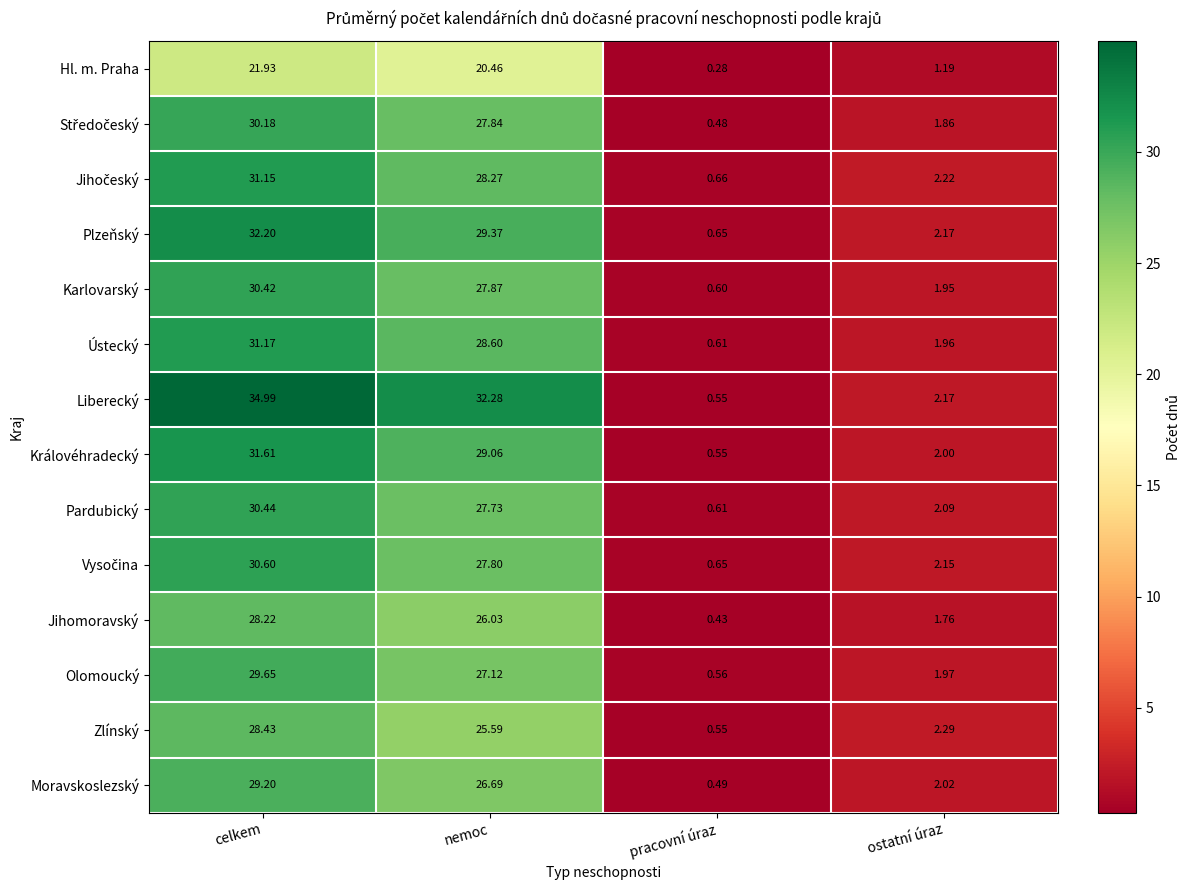

Count the number of categories in the chart.

4